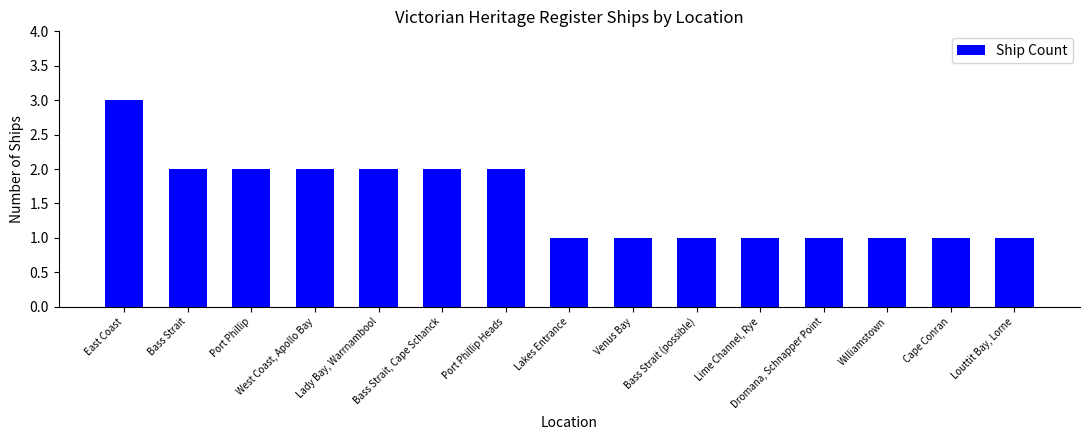

What is the difference between the maximum and minimum values?

2